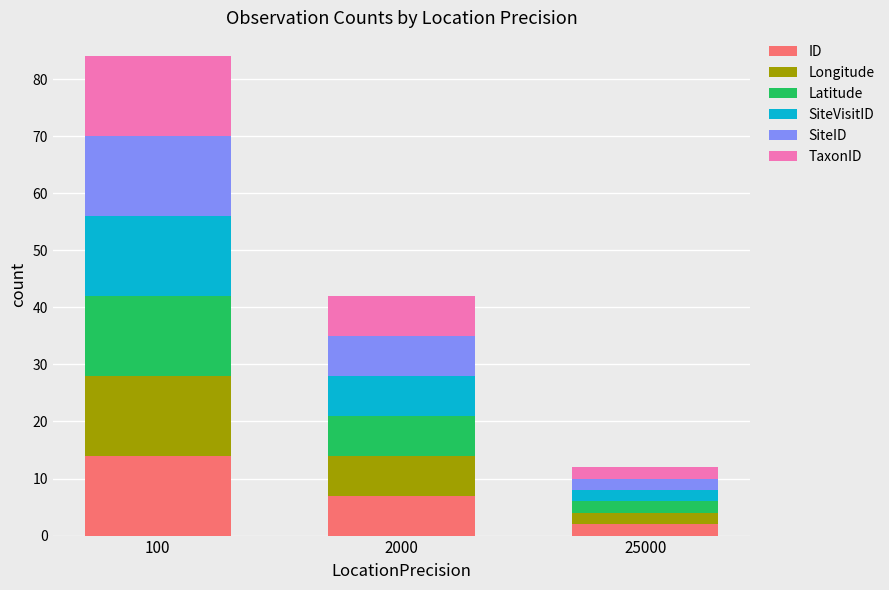

At which label does ID reach its peak?

100